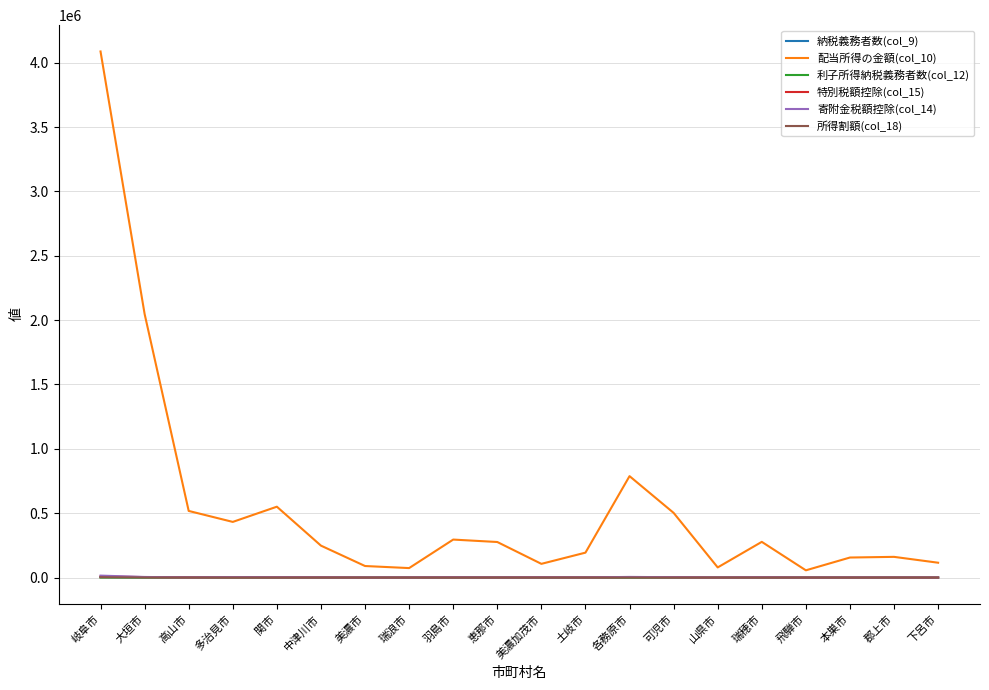

What is the spread (max minus min) of values at 瑞穂市?

277667